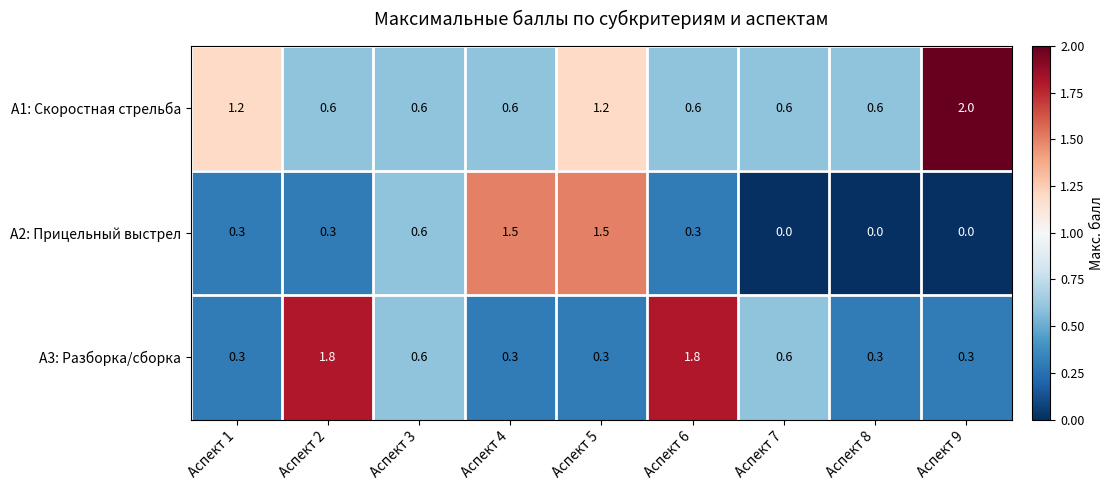

How many А2: Прицельный выстрел values are between 0 and 1?

7